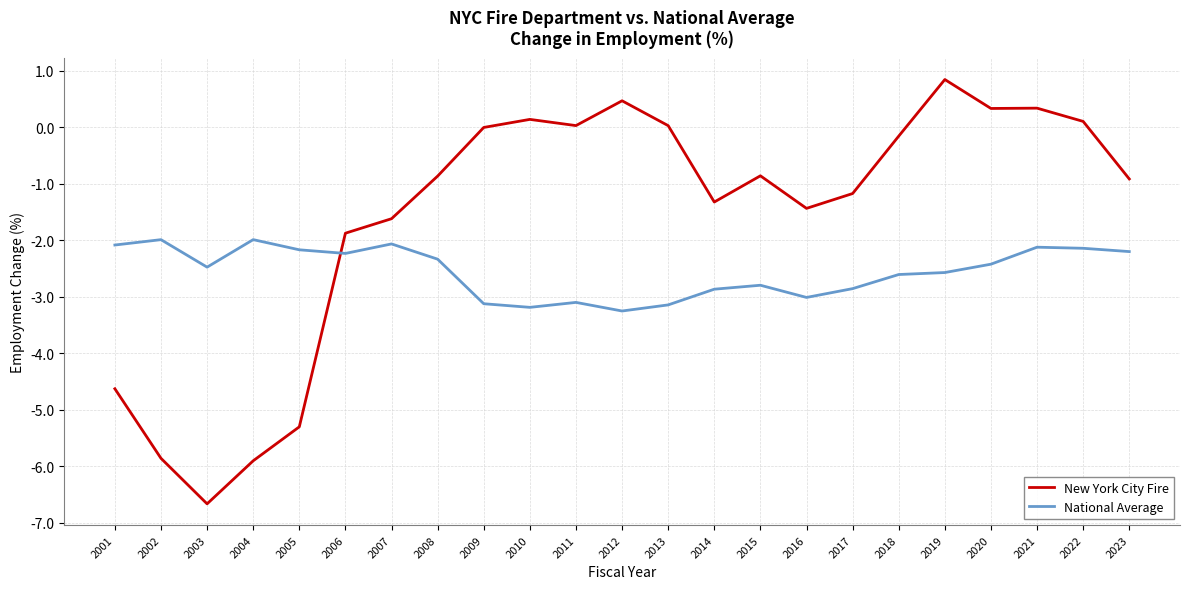

Which series ends up on top after the final intersection of New York City Fire and National Average?

New York City Fire